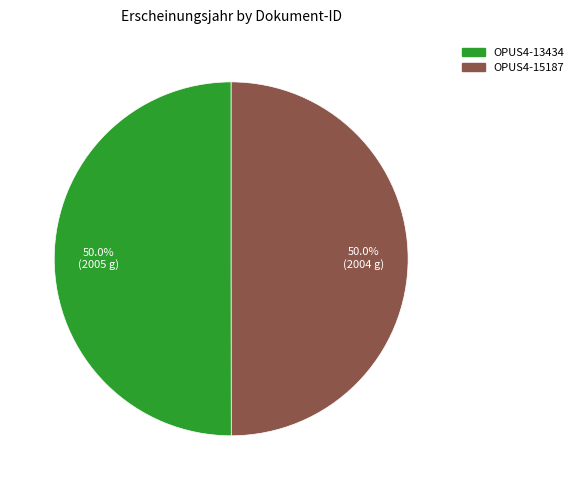

Approximately how many times larger is the value at OPUS4-15187 compared to OPUS4-13434?

1.0